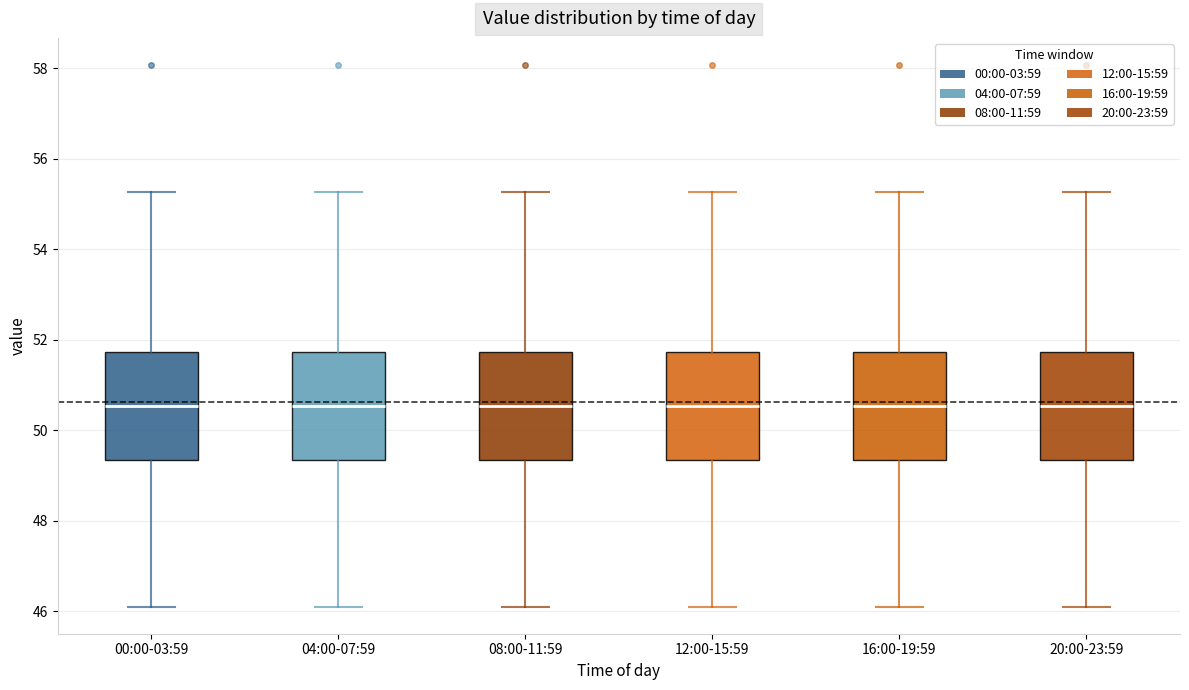

Where does the median line of the box for 08:00-11:59 sit on the y-axis? The values are not printed on the chart, so give them approximately, as read against the axis.

50.6